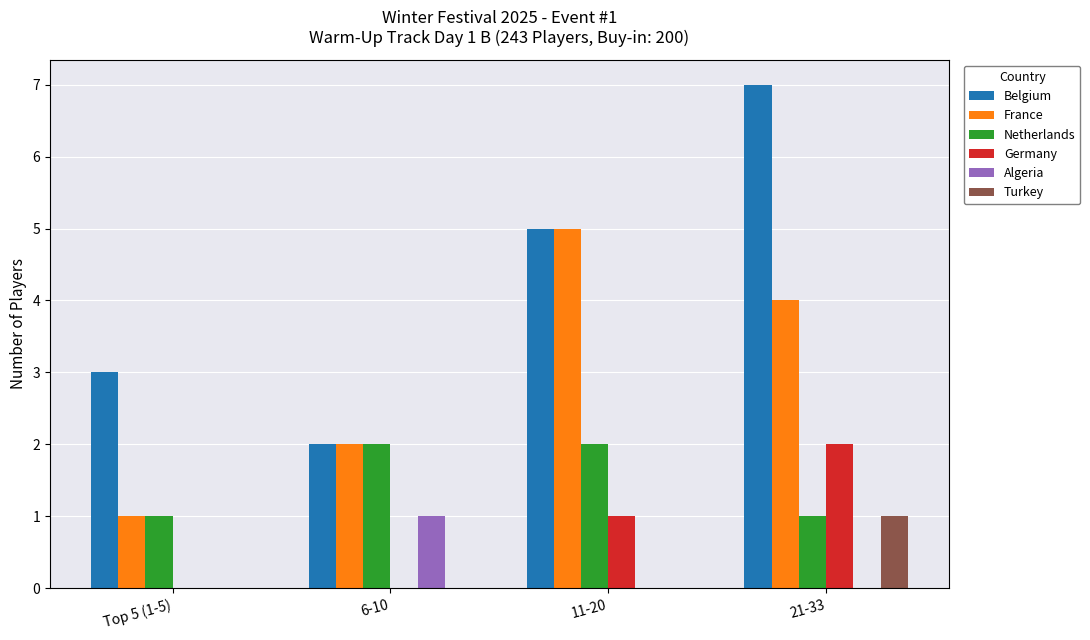

How many series are shown in this chart?

6